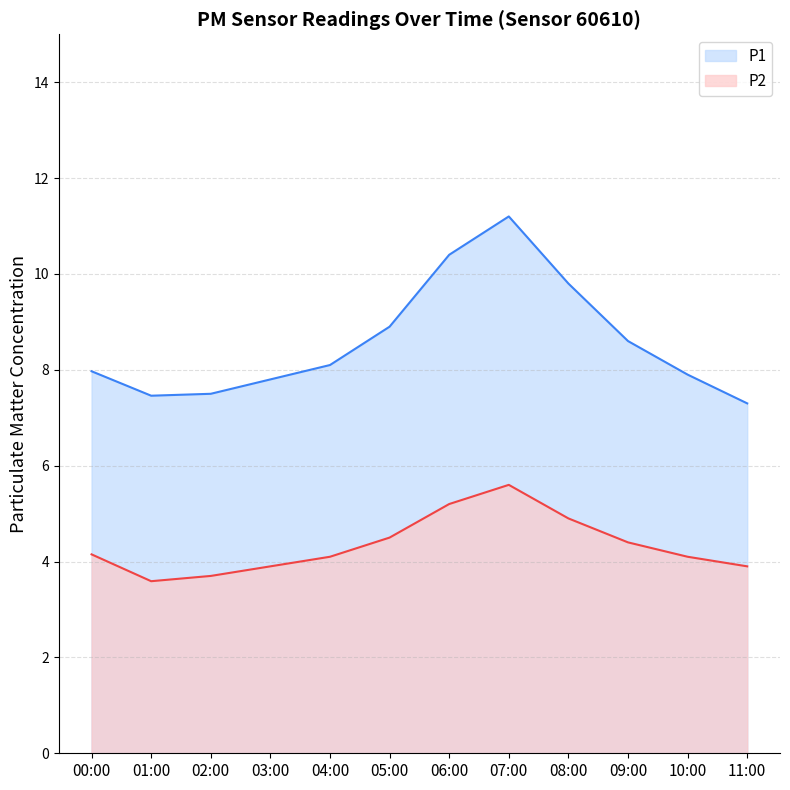

How many lines are shown in the chart?

2